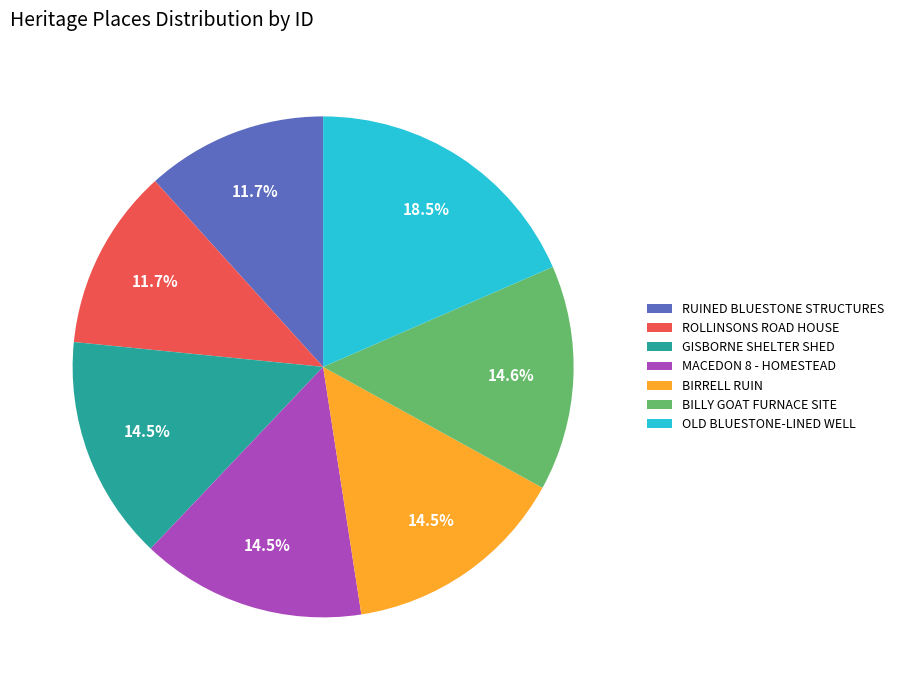

Which slice is the largest?

OLD BLUESTONE-LINED WELL